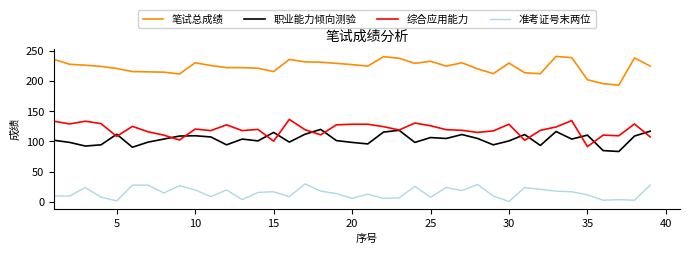

True or false: 笔试总成绩 and 职业能力倾向测验 intersect in this chart.

False